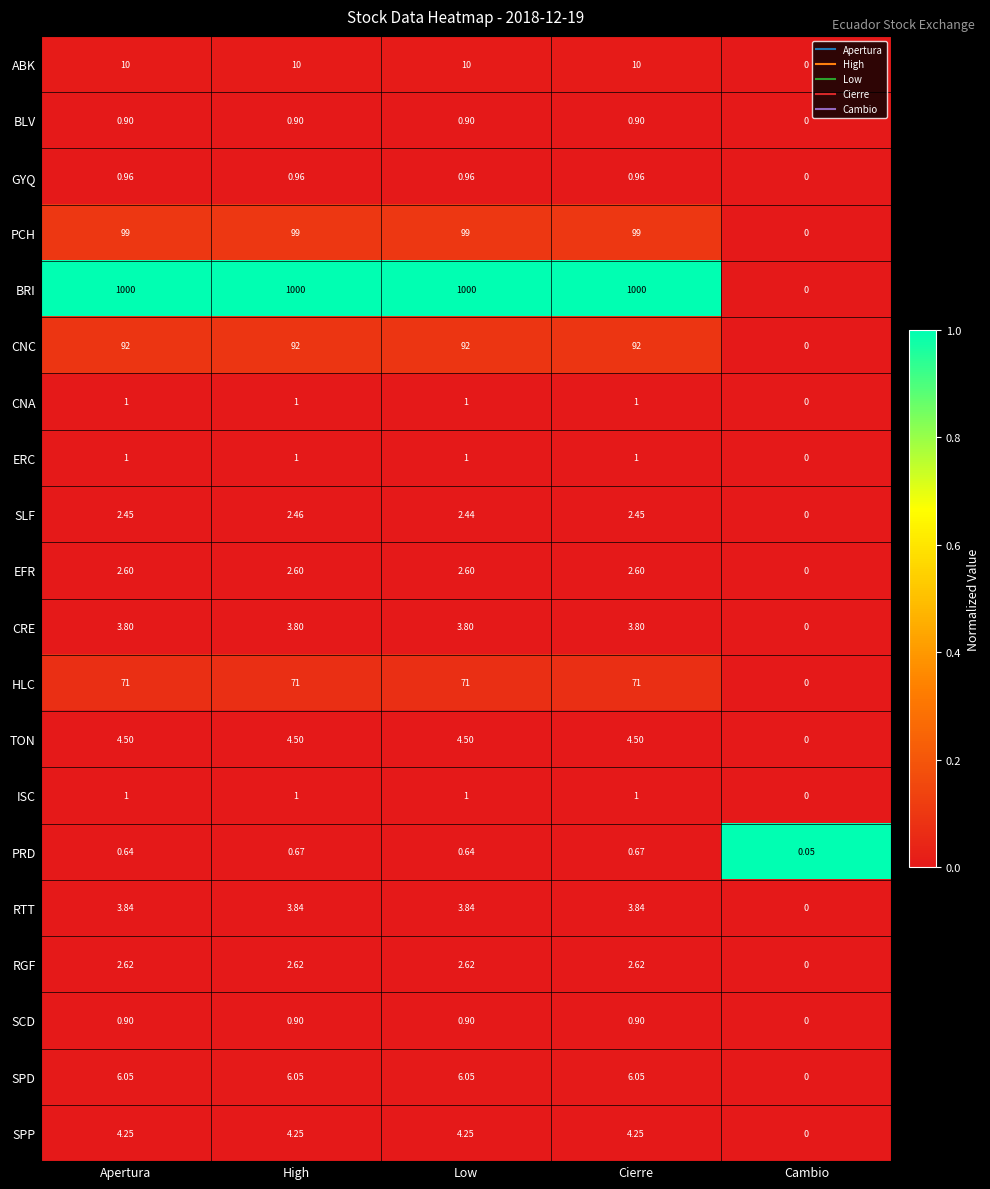

Where does the TON series first go above 4?

Apertura